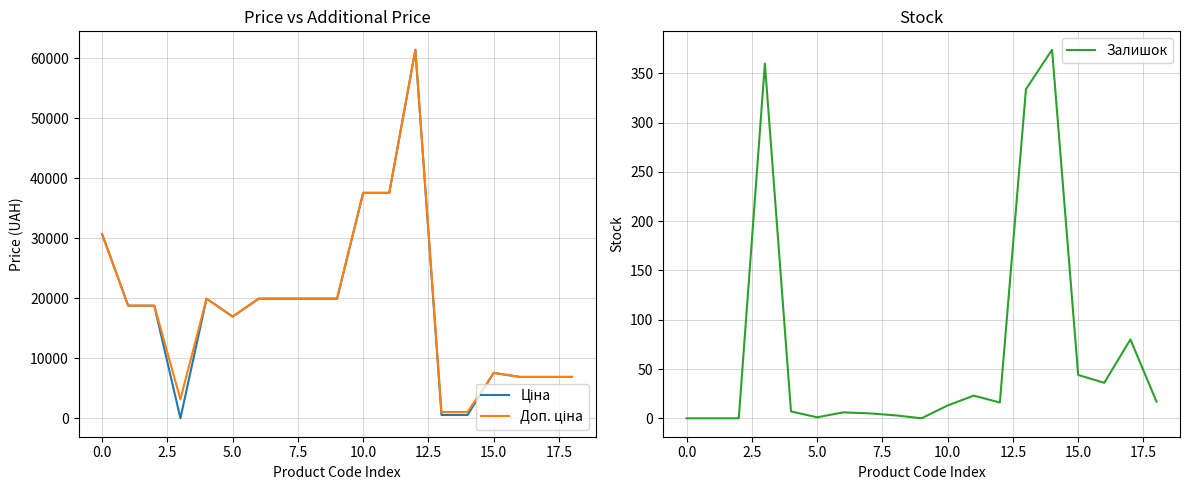

What is the label of the 4th point from the right?

15